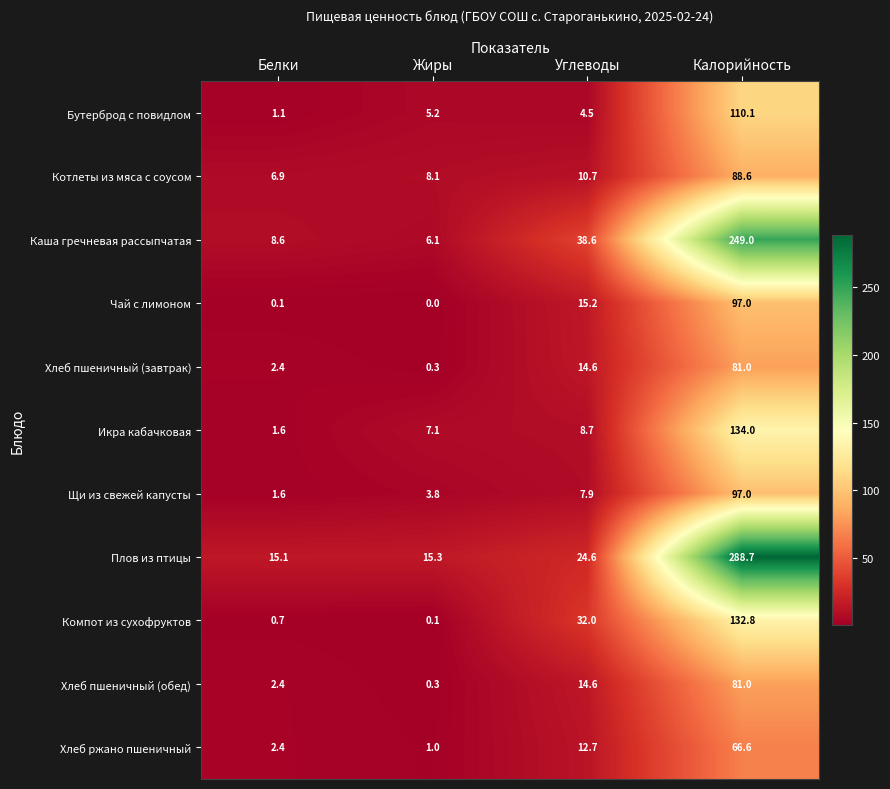

The Хлеб пшеничный (обед) series shows 31.0 at Калорийность. True or false?

False